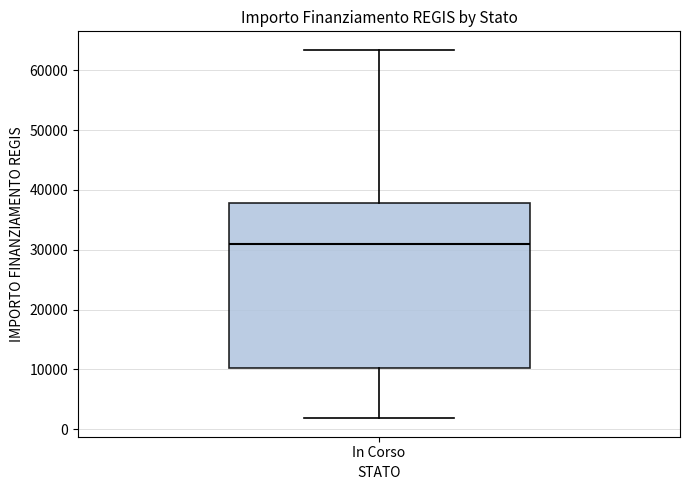

Transcribe this box plot: give where the median line is, the range the box spans, and where the two whiskers end, as read against the y-axis. The values are not printed on the chart, so give them approximately, as read against the axis.

median 31000, box 10000 to 38000, whiskers 2000 to 63000